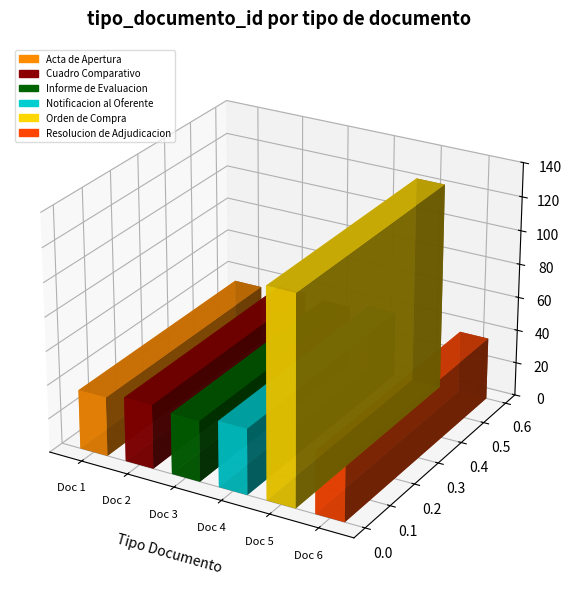

Which category has the highest value across all series?

Orden de Compra